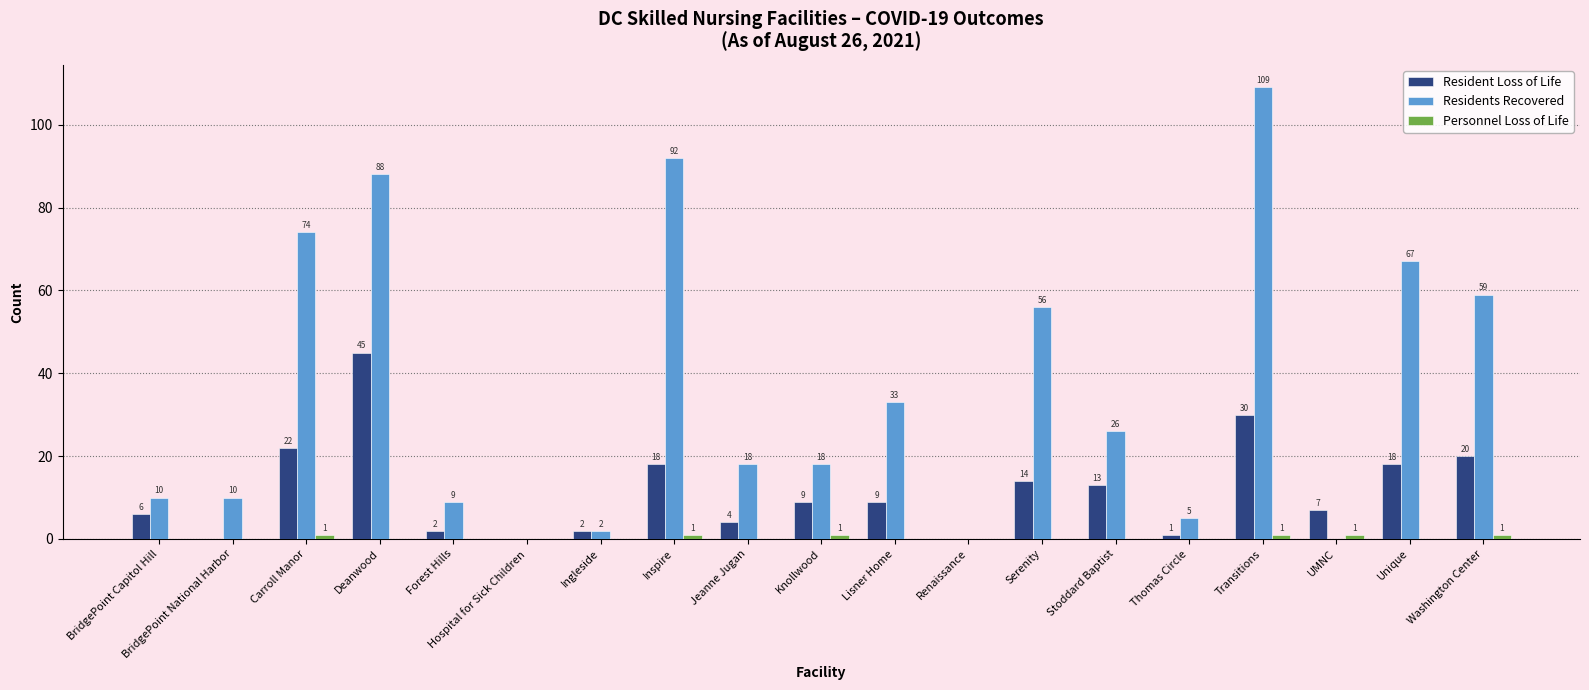

What is the average value of the Residents Recovered series?

36